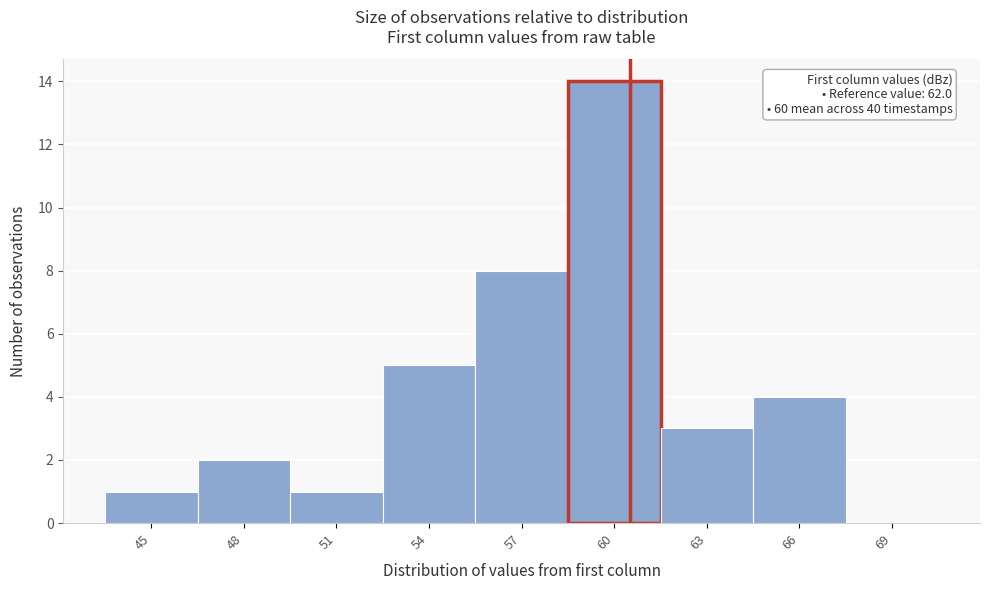

Reading left to right, what are all the values shown in this chart?

45=1	48=2	51=1	54=5	57=8	60=14	63=3	66=4	69=0